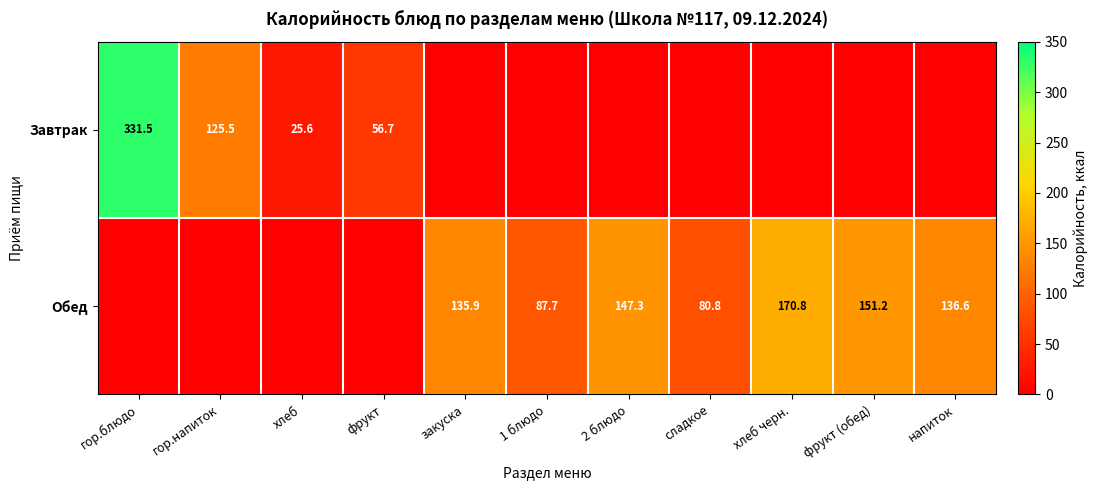

Which label corresponds to the smallest value in the chart?

закуска